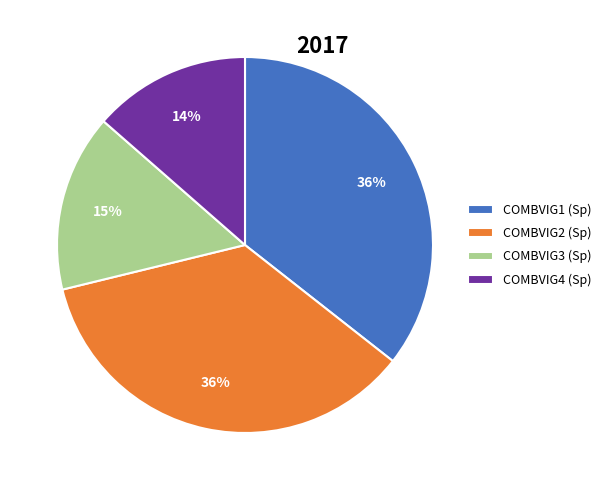

To the nearest percent, what is the average slice percentage?

25%